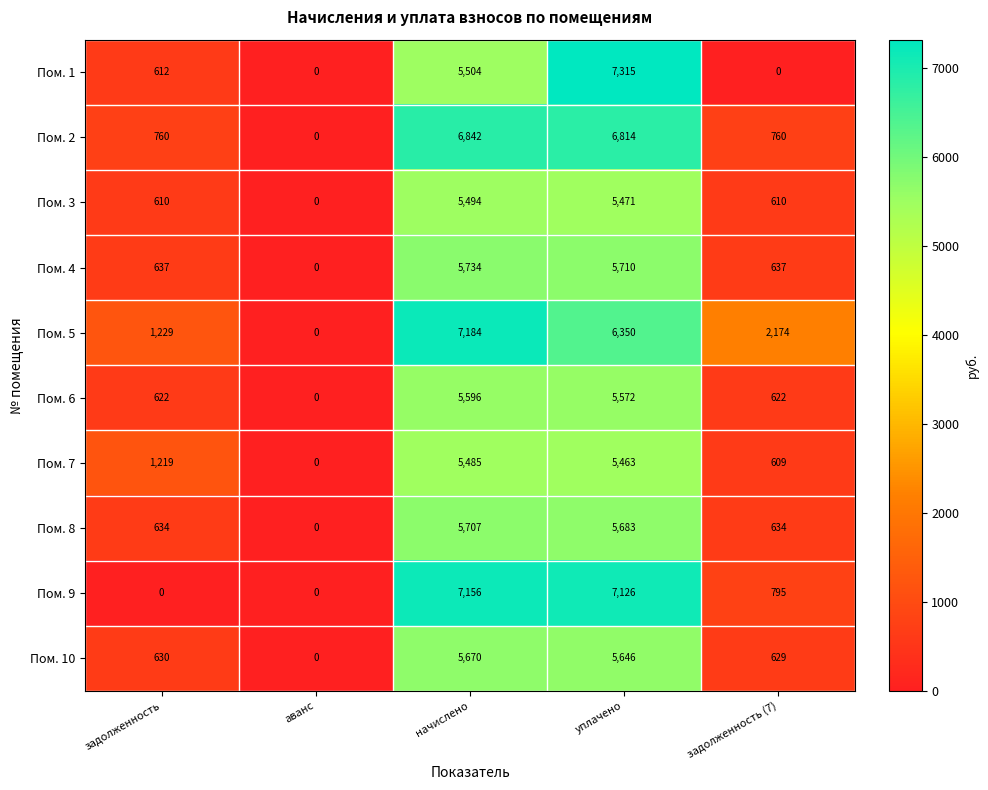

Rank the series by their maximum value, from highest to lowest.

Пом. 1, Пом. 5, Пом. 9, Пом. 2, Пом. 4, Пом. 8, Пом. 10, Пом. 6, Пом. 3, Пом. 7